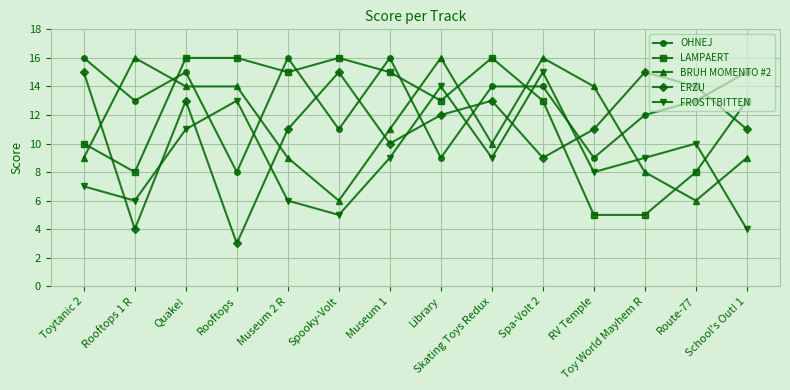

How many lines are shown in the chart?

5